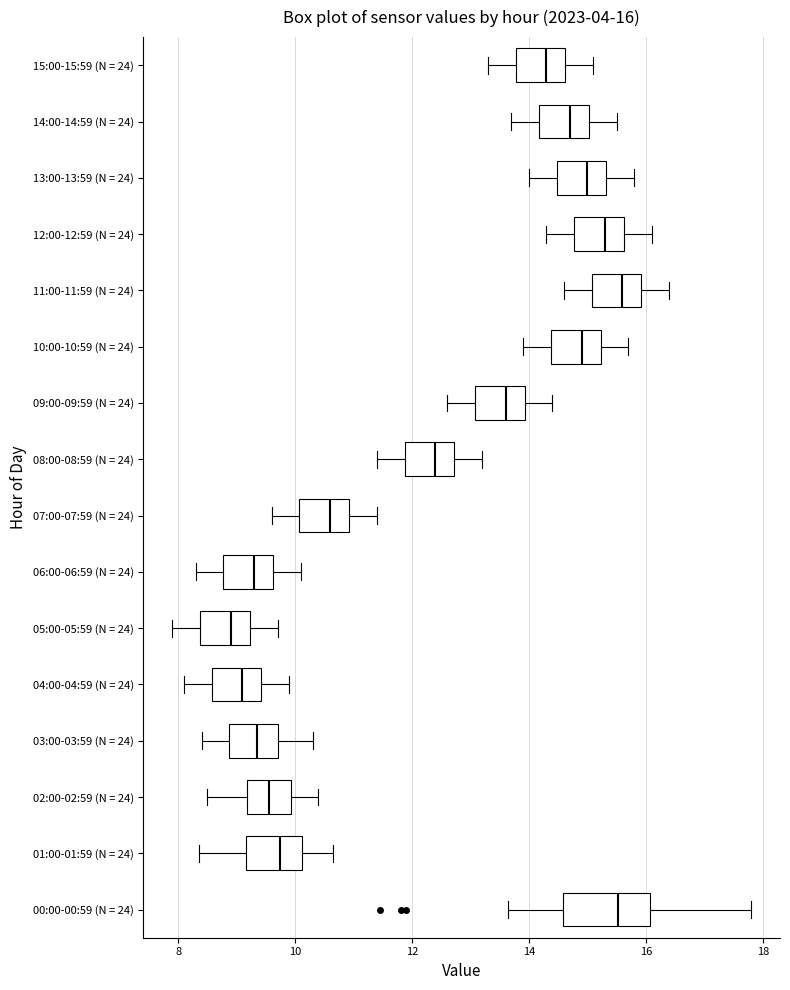

Which box is the widest, from its left edge to its right edge?

00:00-00:59 (N = 24)